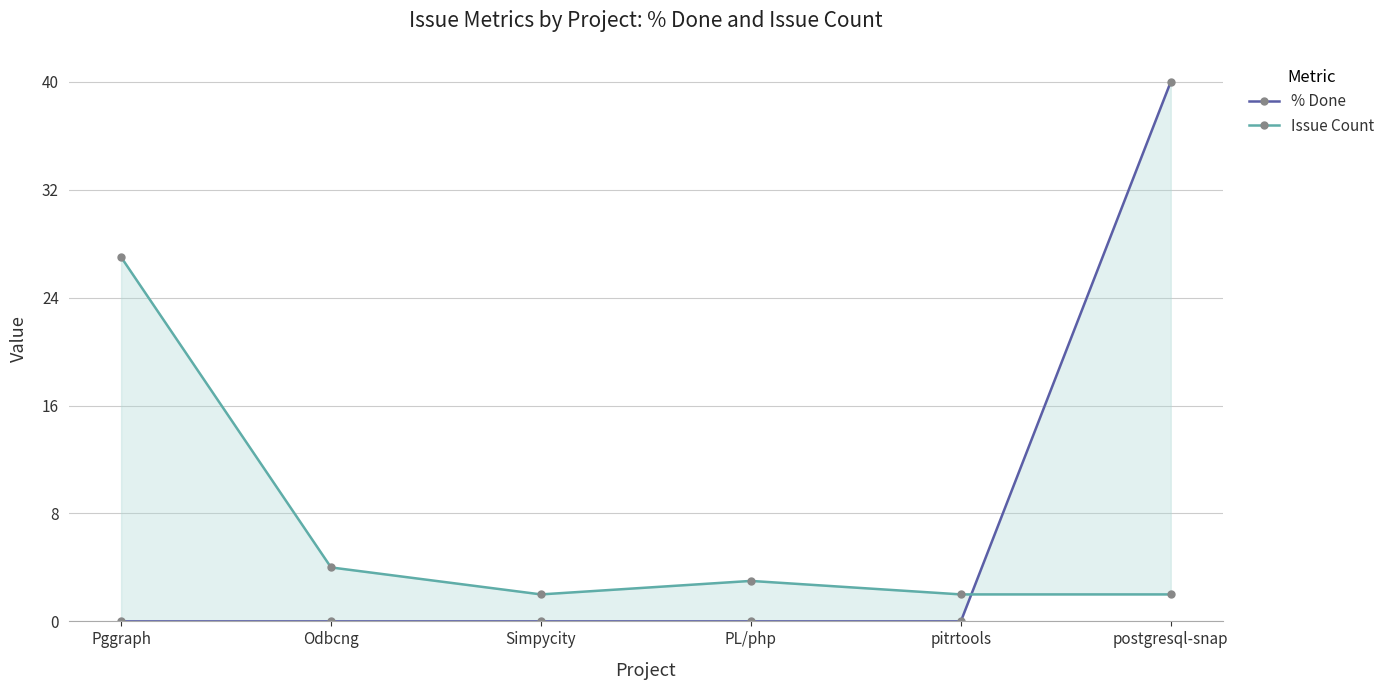

After their last crossing, which series has the higher values: Issue Count or % Done?

% Done